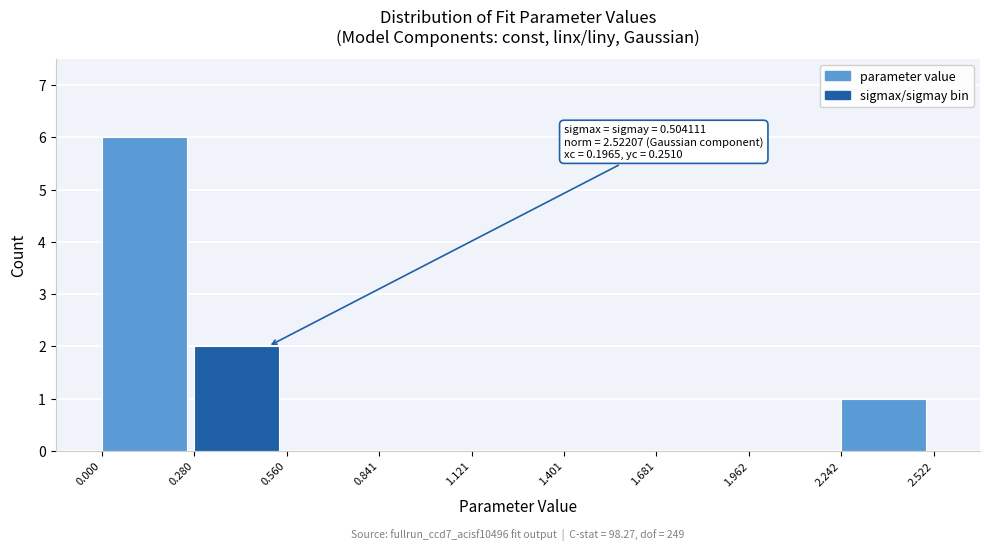

Which range on the x-axis has the tallest bar?

0.000 to 0.280